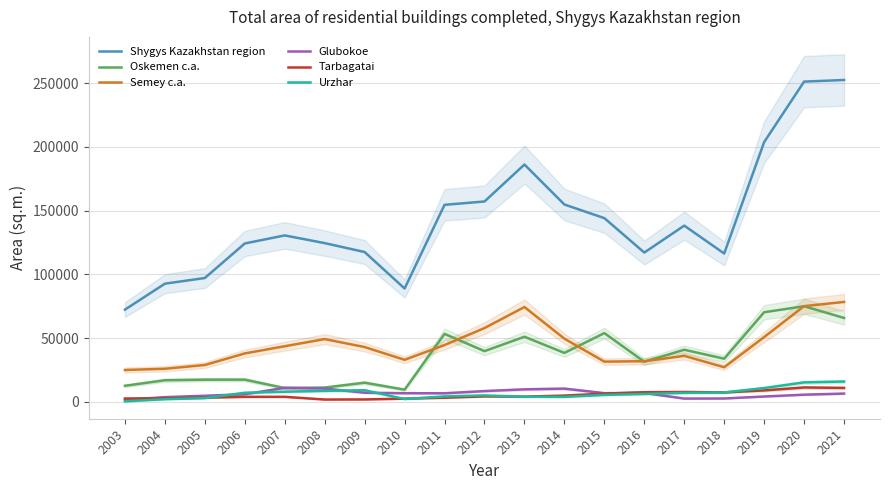

What is the average value of the Urzhar series?

6654